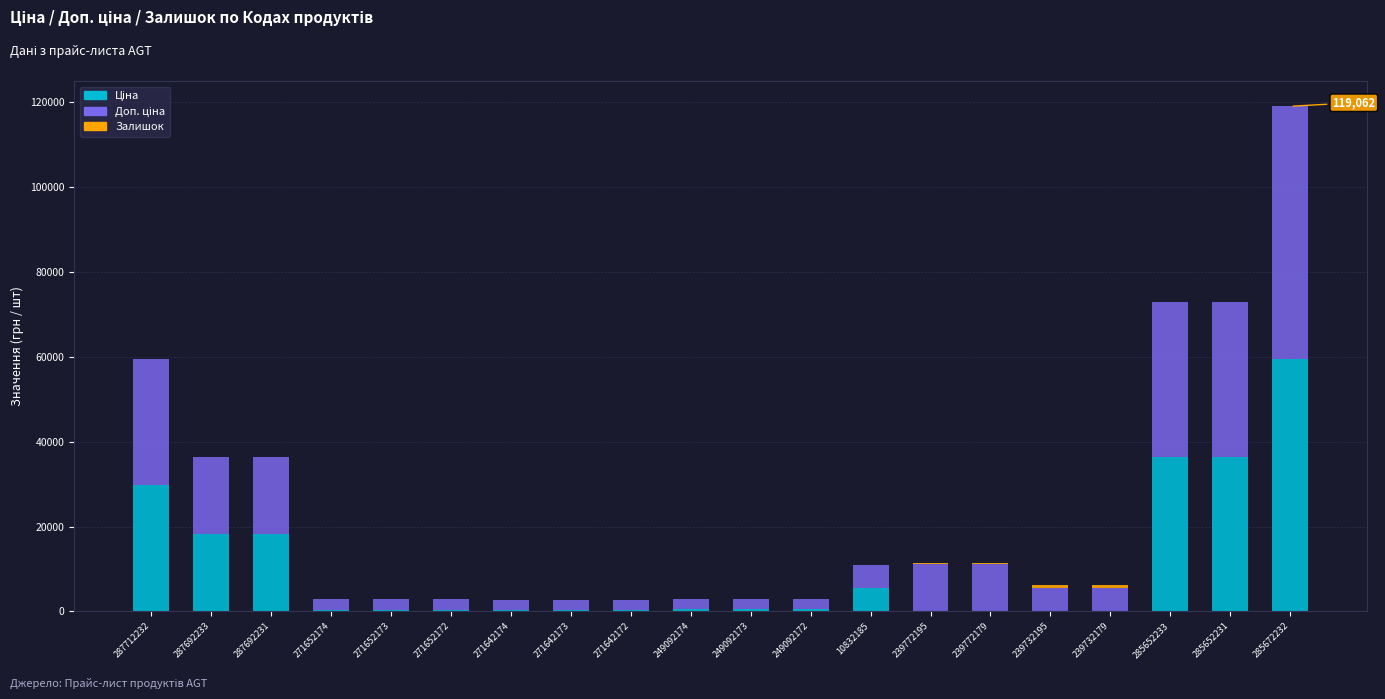

At which category is the sum across all series the highest?

285672232